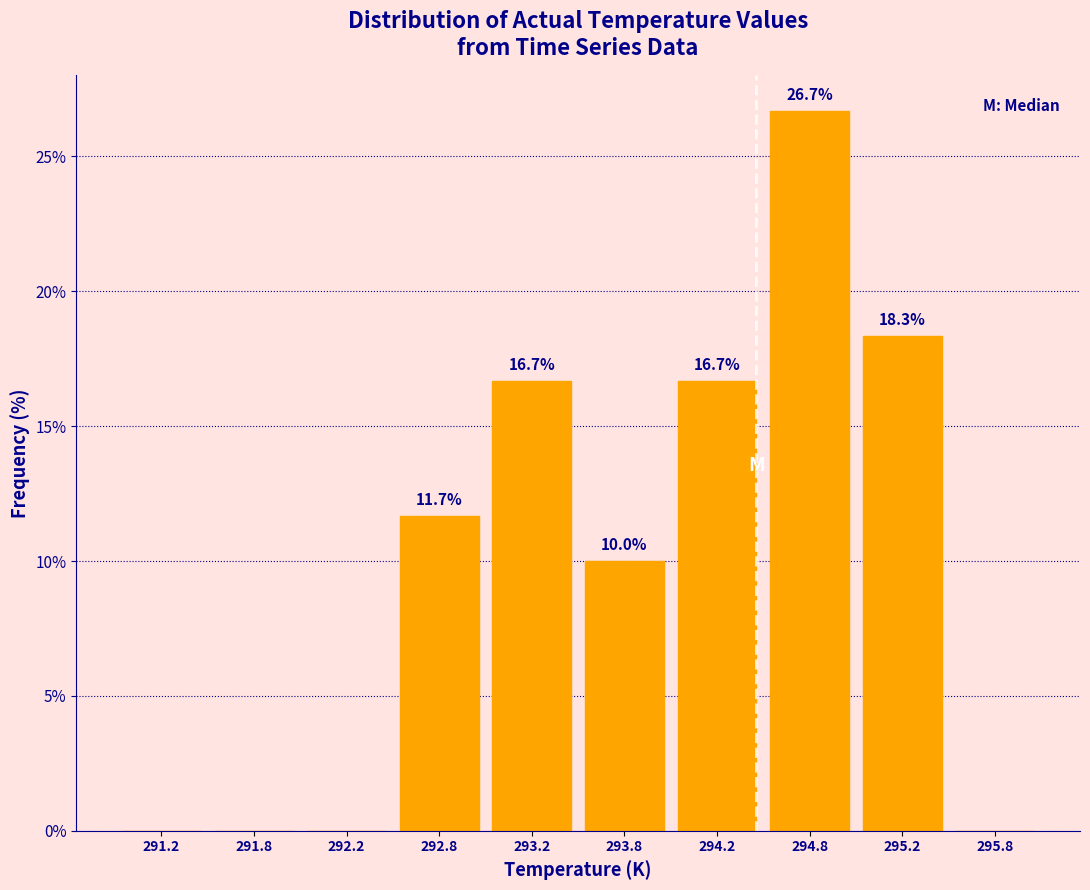

Which range on the x-axis has the tallest bar?

294.5 to 295.0